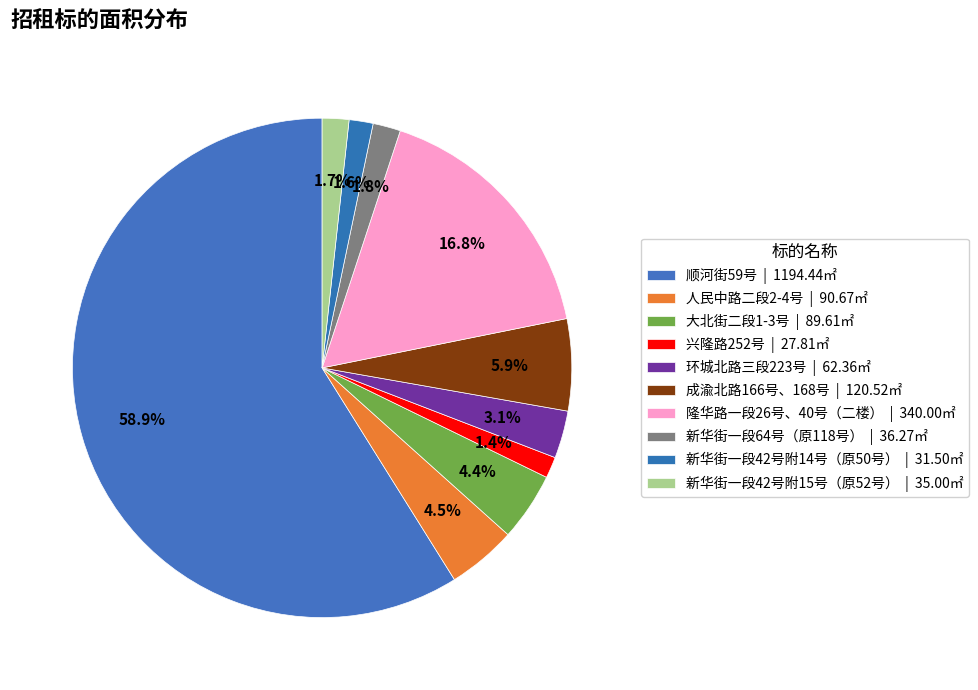

Count the number of slices in the pie.

10